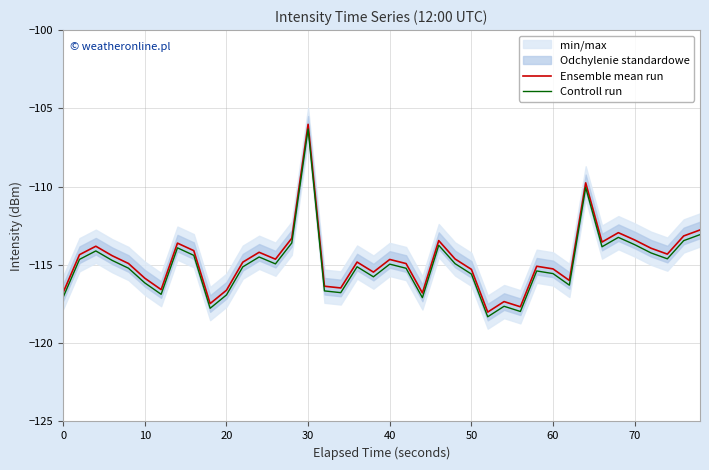

What is the highest value of the Ensemble mean run series?

-106.0